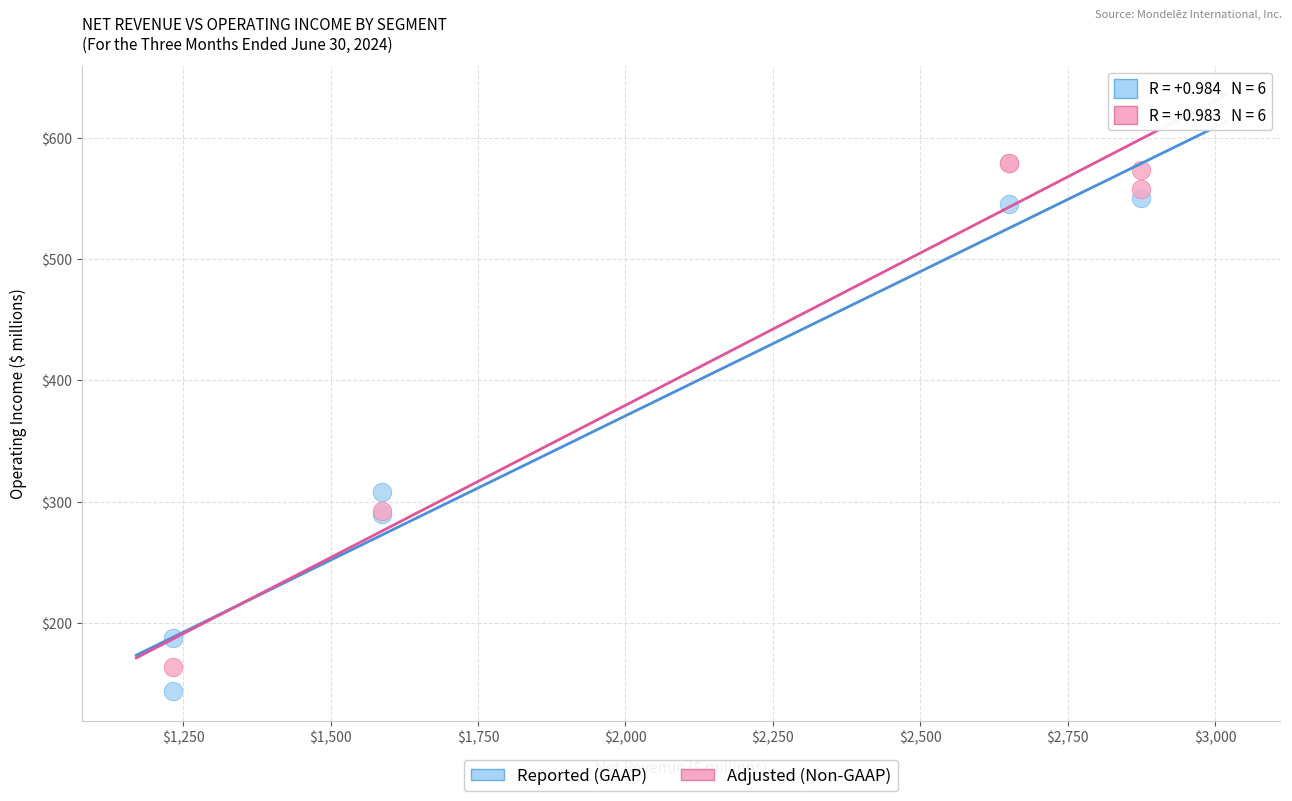

Which series reaches the minimum Y coordinate?

Reported (GAAP)